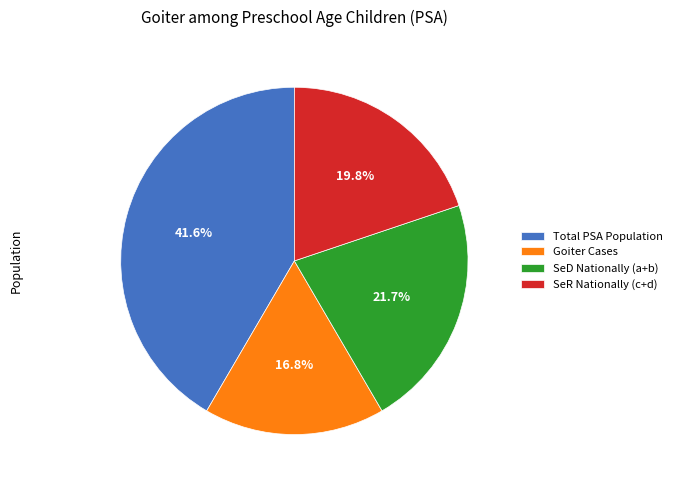

What is the smallest slice in the pie chart?

Goiter Cases